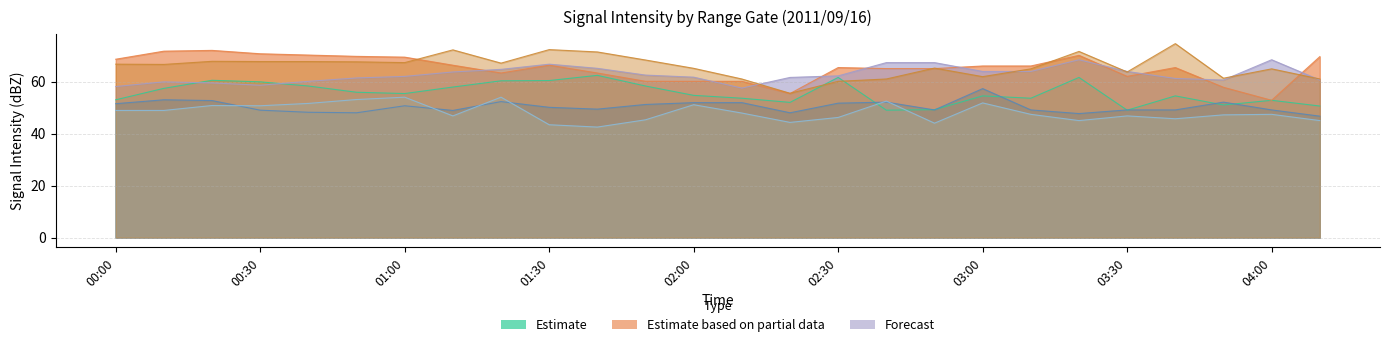

What is the total value across all series at 01:30?

359.2